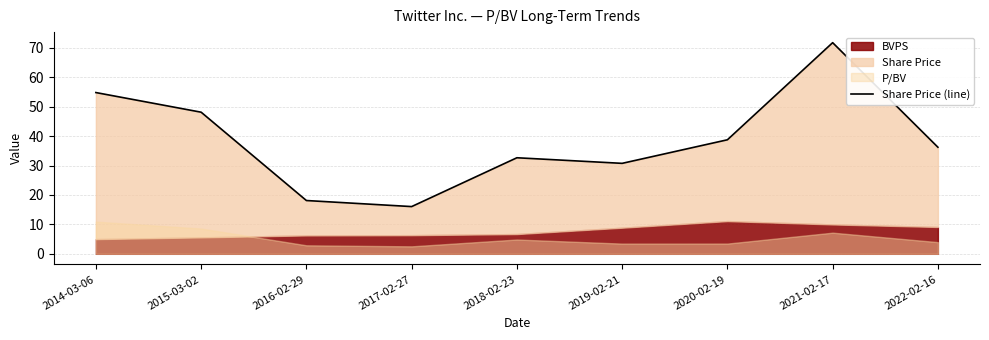

List the labels in order of value, smallest first.

2017-02-27, 2016-02-29, 2019-02-21, 2018-02-23, 2022-02-16, 2020-02-19, 2015-03-02, 2014-03-06, 2021-02-17